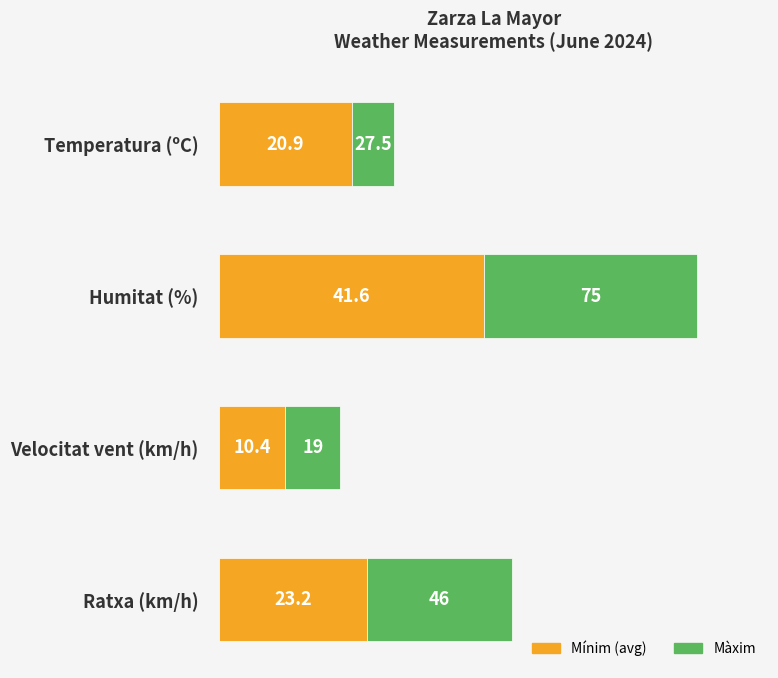

Read the Mínim (avg) value at Humitat (%).

41.6